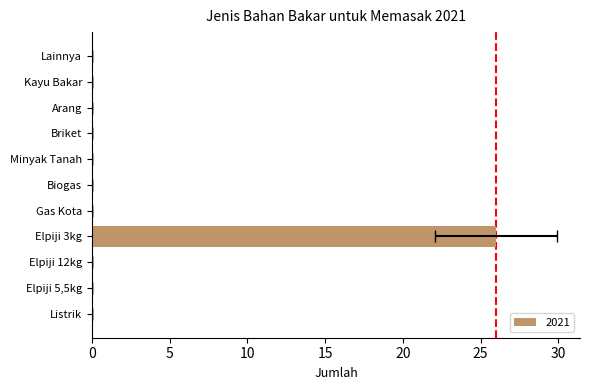

Which has a higher value, Kayu Bakar or Biogas?

Kayu Bakar